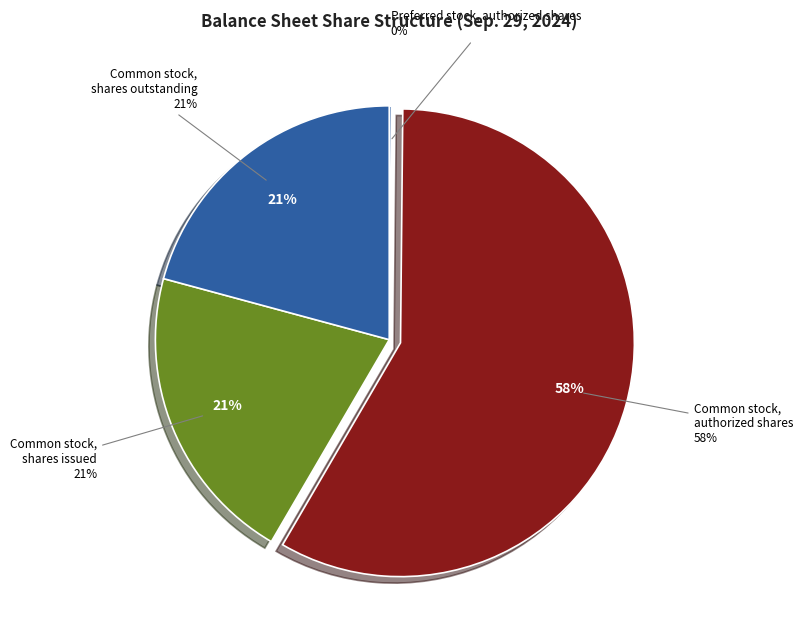

Combined, do Common stock, authorized shares and Preferred stock, shares issued account for over 50%?

Yes